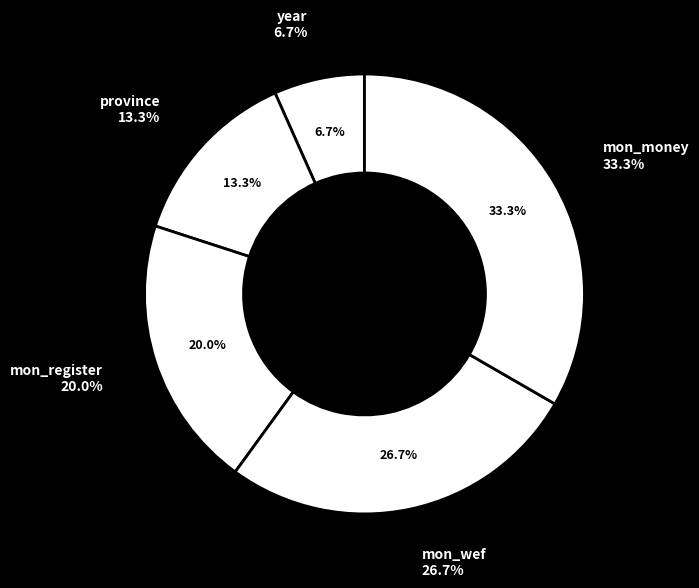

Which category has the biggest portion of the pie?

mon_money